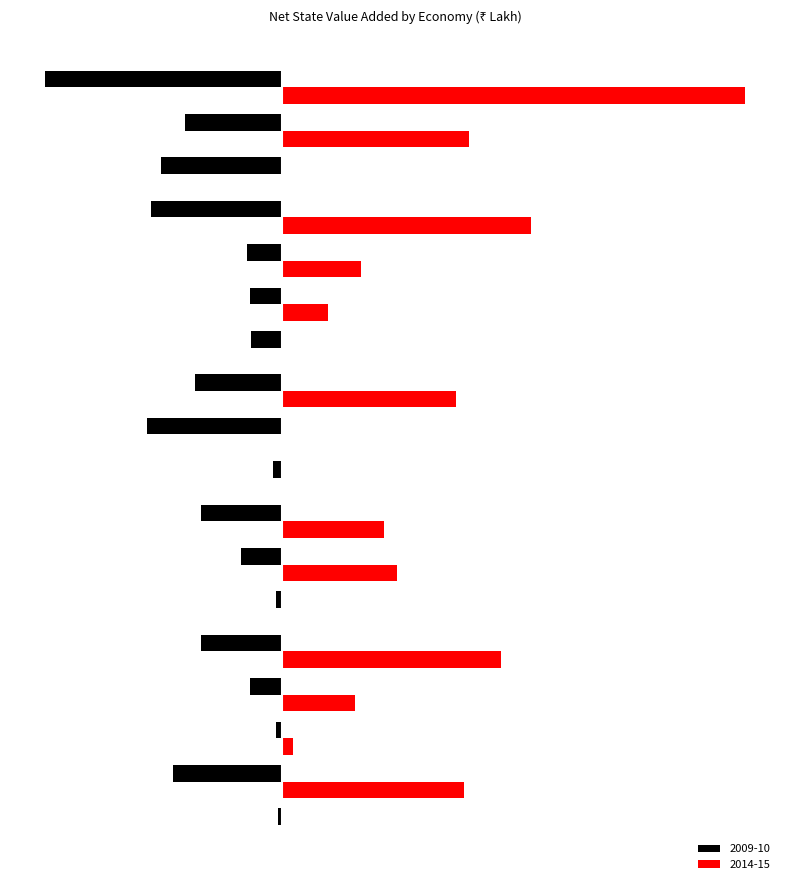

Which series has the largest total across all categories?

2014-15